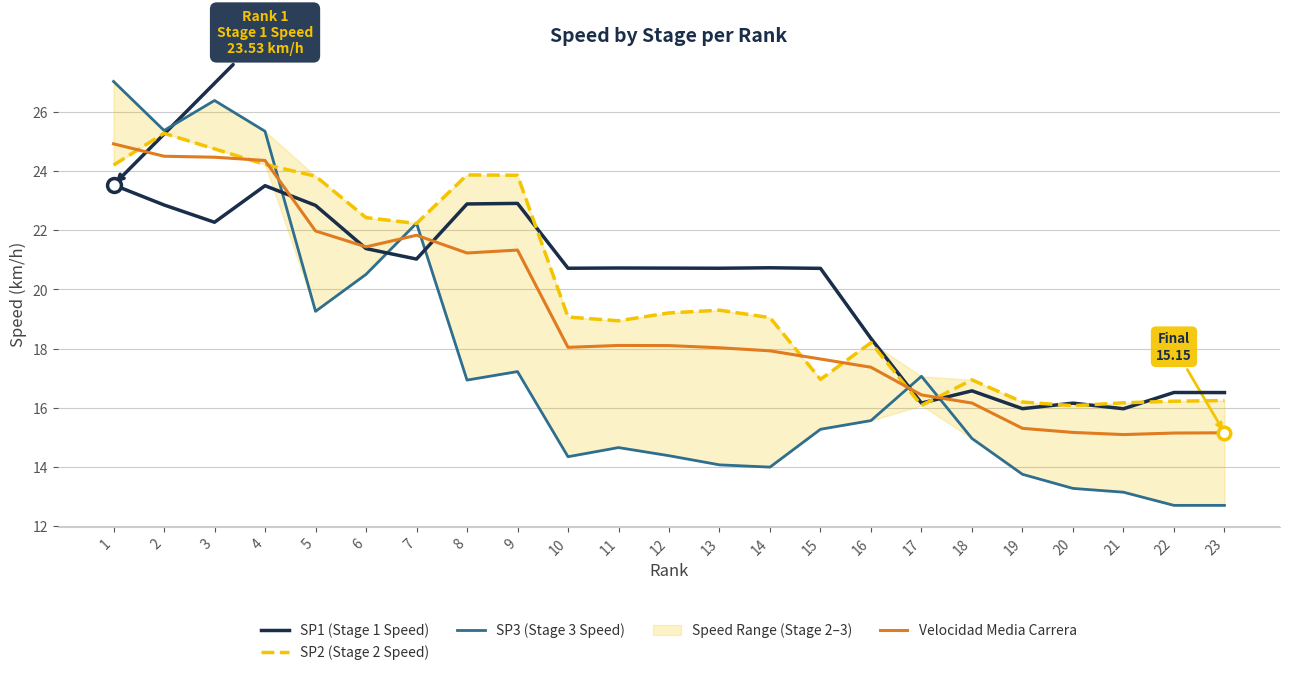

At how many categories does at least one series exceed 19?

15